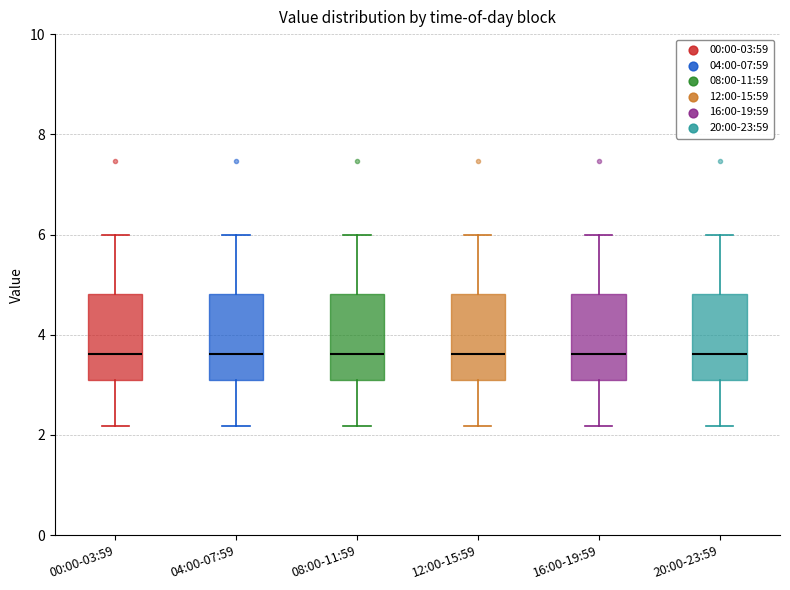

Where is the lower edge of the box for 08:00-11:59 on the y-axis? The values are not printed on the chart, so give them approximately, as read against the axis.

3.2